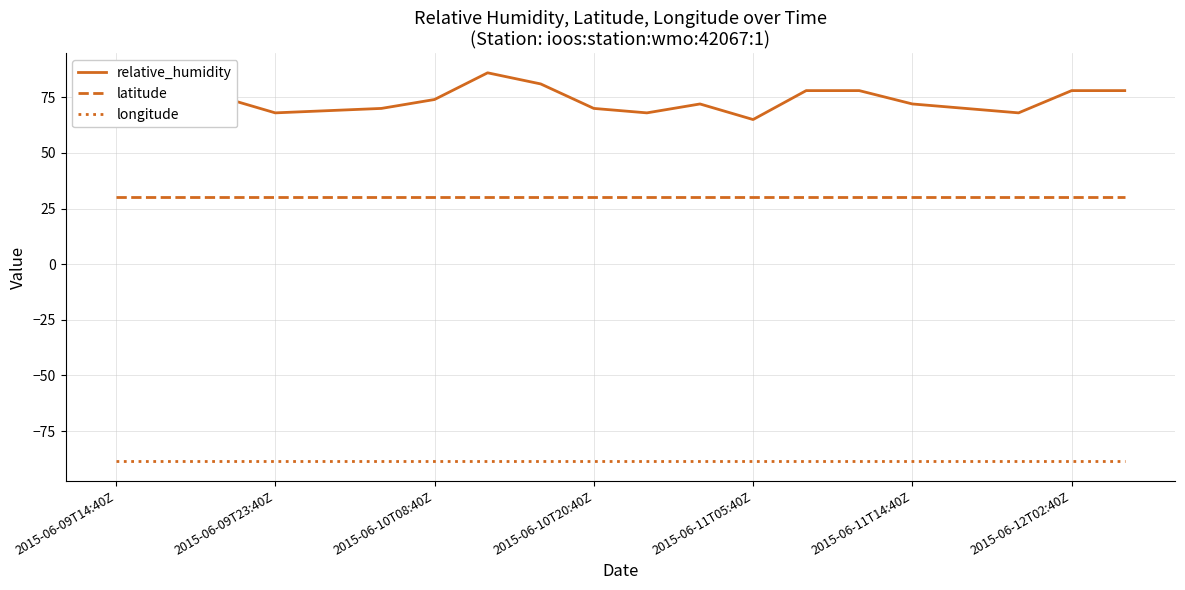

What is the difference between the maximum and minimum values in the relative_humidity series?

21.0